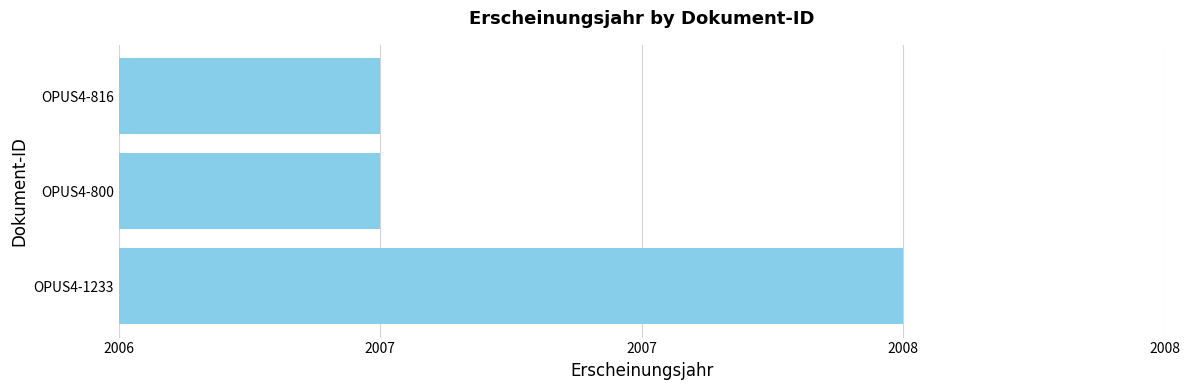

What is the sum of all values?

6022